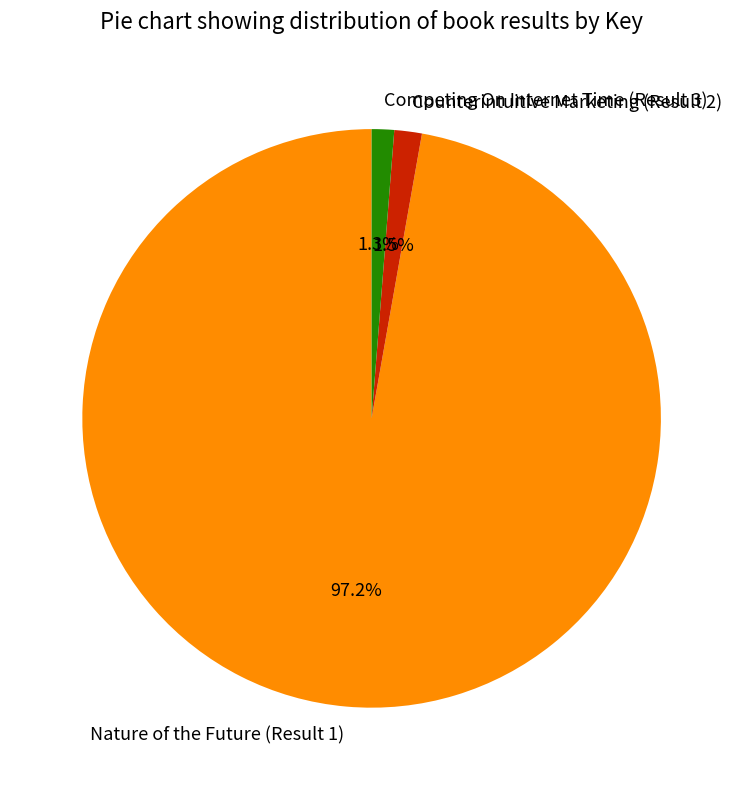

Combined, what portion of the pie is Competing On Internet Time (Result 3) and Counterintuitive Marketing (Result 2)?

2.8%